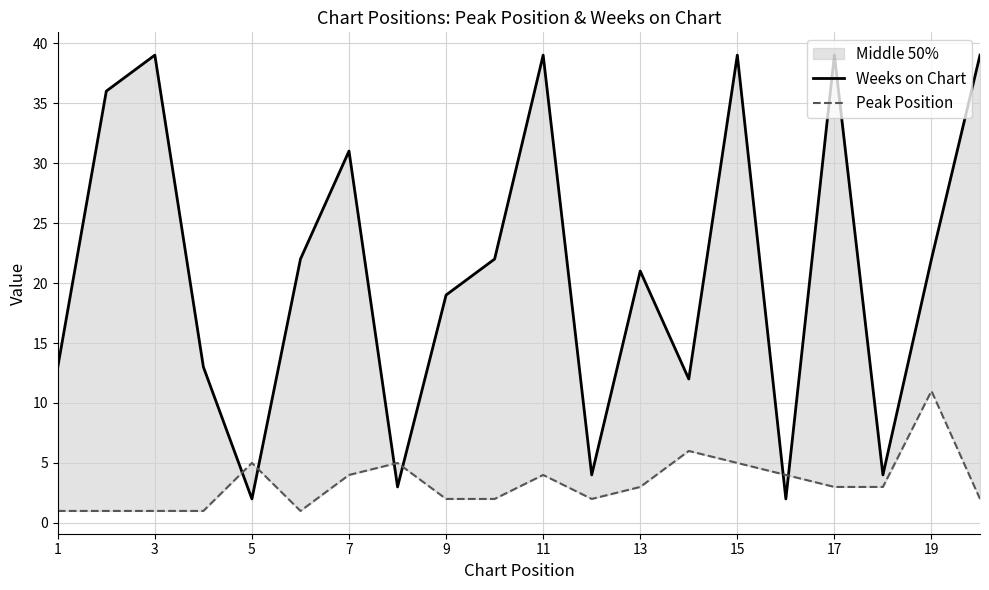

Rank the series by their maximum value, from lowest to highest.

Peak Position, Weeks on Chart